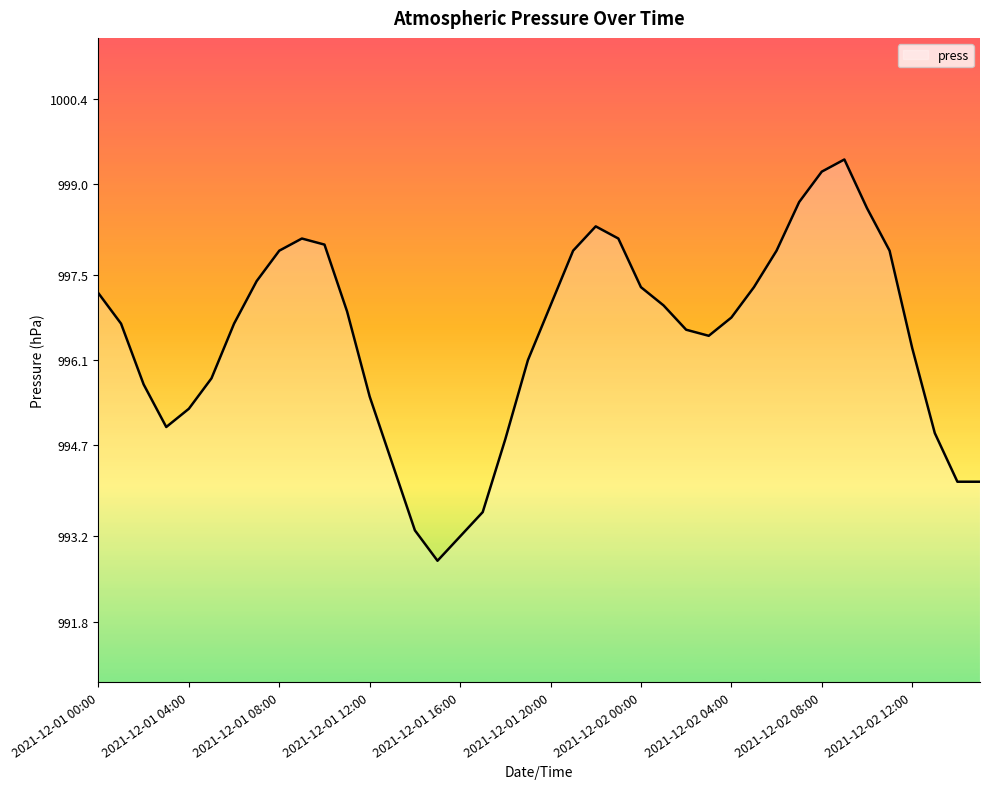

What is the difference between the maximum and minimum values?

6.6